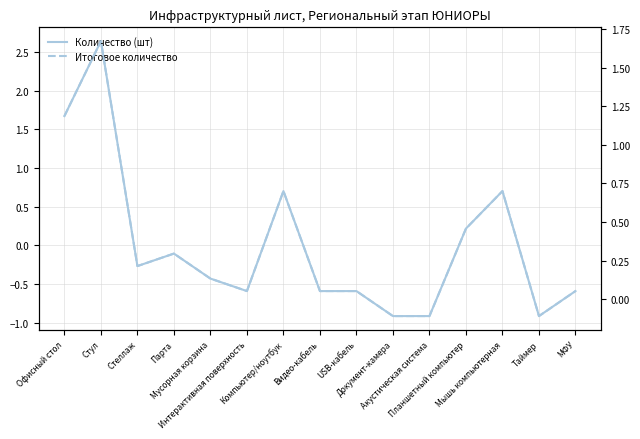

True or false: Количество (шт) has a value of -0.8 at Видео-кабель.

False